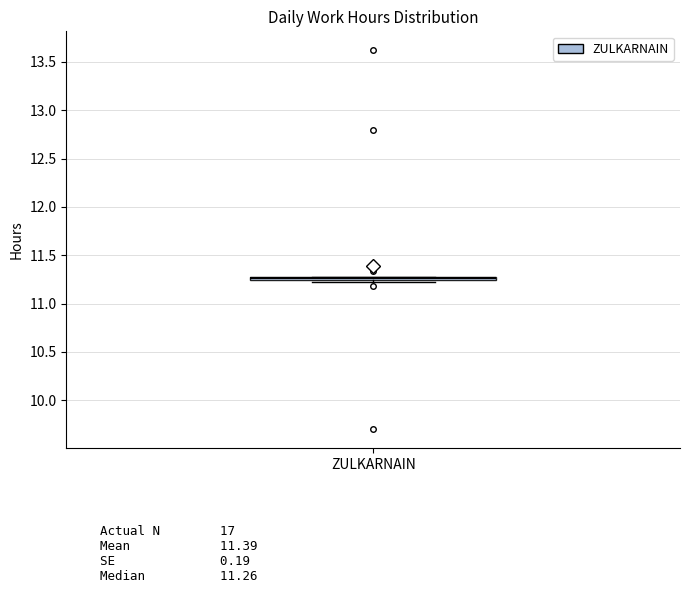

Where is the lower edge of the box for ZULKARNAIN on the y-axis? The values are not printed on the chart, so give them approximately, as read against the axis.

11.25